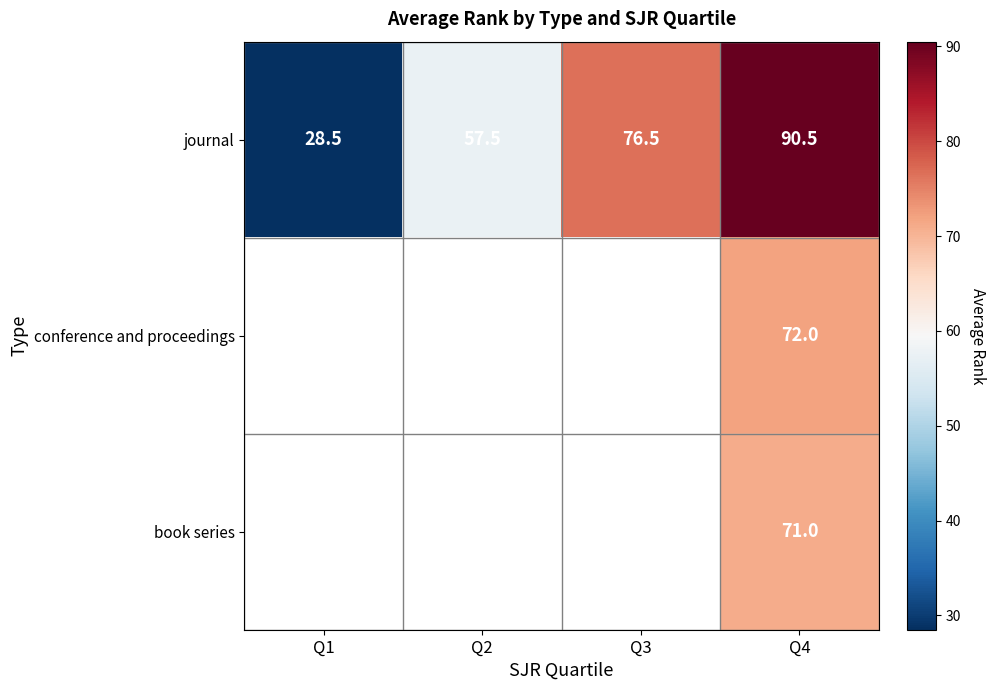

What is the total value across all series at Q4?

233.5